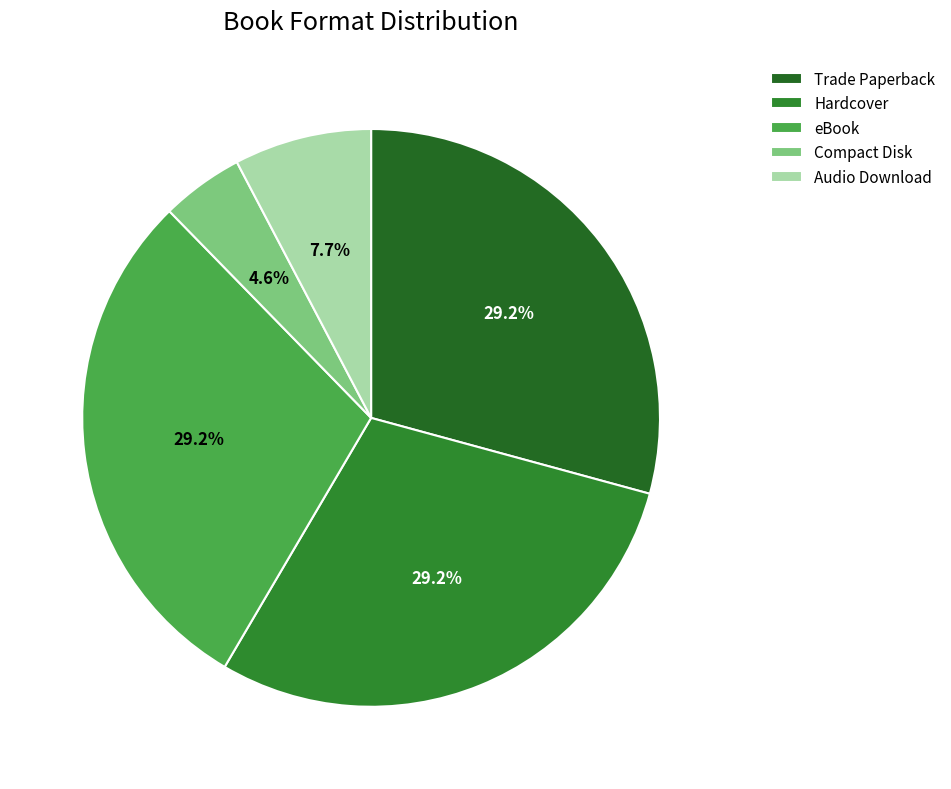

How many slices are in this pie chart?

5